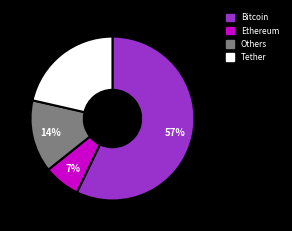

Is there a majority slice in this chart?

Yes